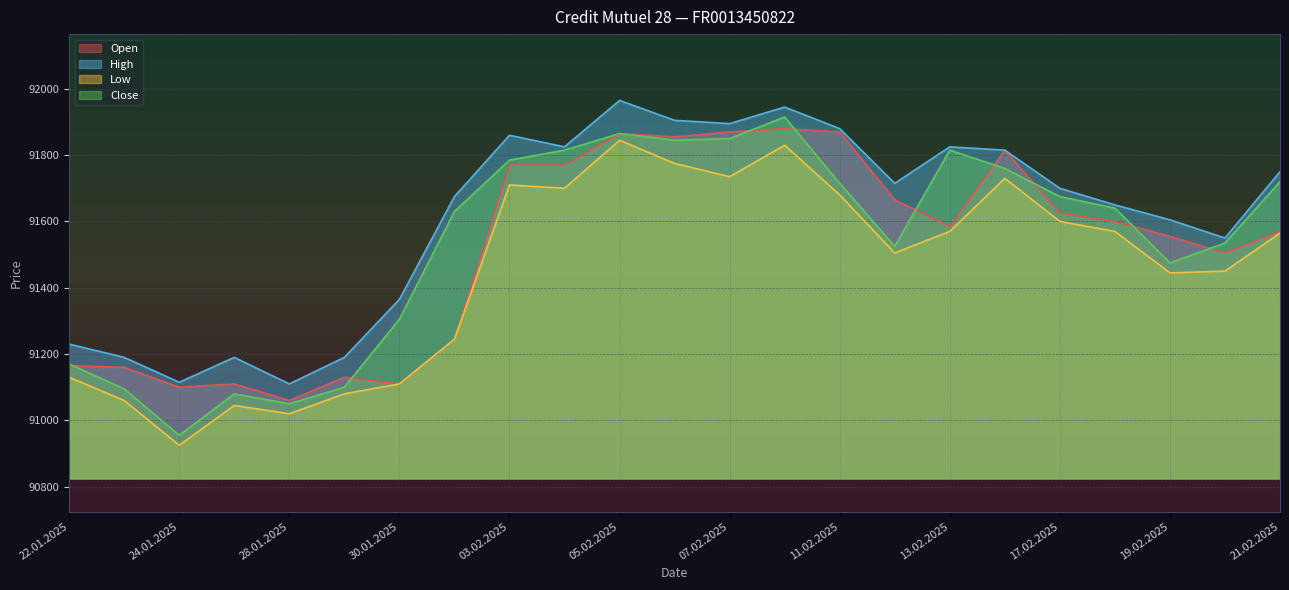

List the labels in order of Low value, largest first.

05.02.2025, 10.02.2025, 06.02.2025, 07.02.2025, 14.02.2025, 03.02.2025, 04.02.2025, 11.02.2025, 17.02.2025, 13.02.2025, 18.02.2025, 21.02.2025, 12.02.2025, 20.02.2025, 19.02.2025, 31.01.2025, 22.01.2025, 30.01.2025, 29.01.2025, 23.01.2025, 27.01.2025, 28.01.2025, 24.01.2025